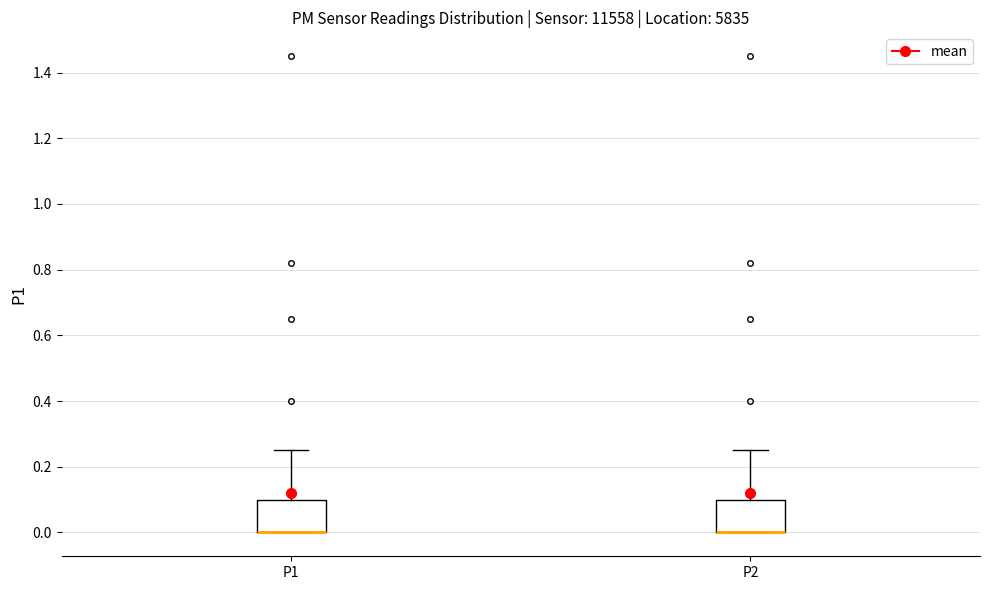

Where is the upper edge of the box for P2 on the y-axis? The values are not printed on the chart, so give them approximately, as read against the axis.

0.10